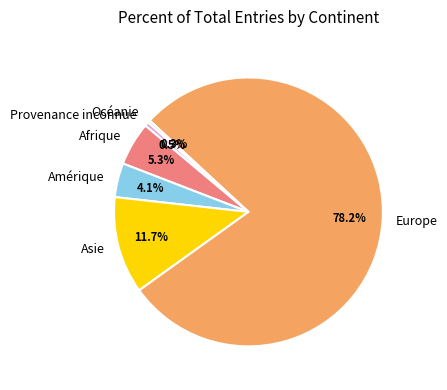

Between Provenance inconnue and Asie, which is larger?

Asie